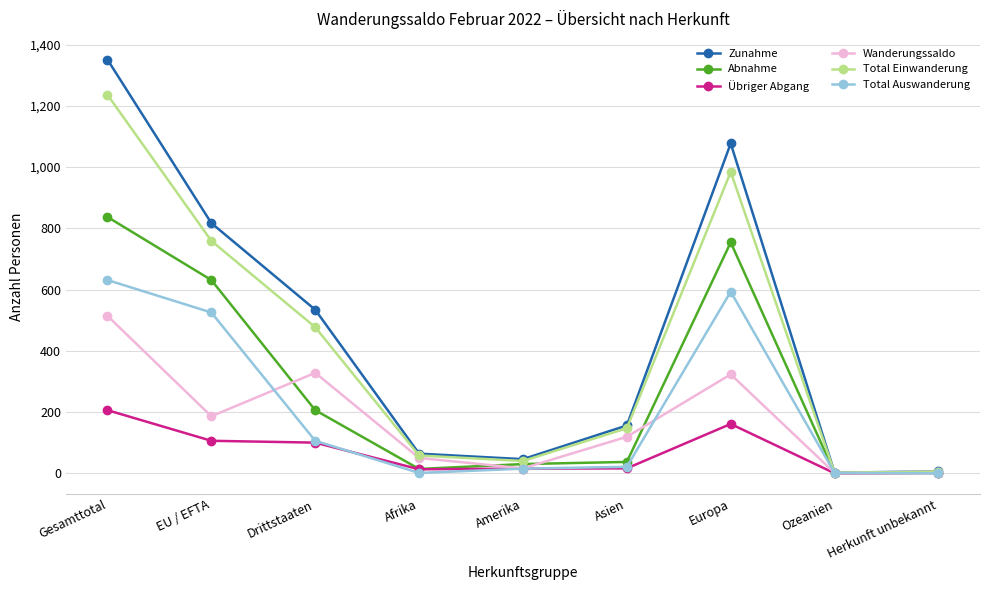

What is the difference between the Abnahme values at Drittstaaten and Asien?

169